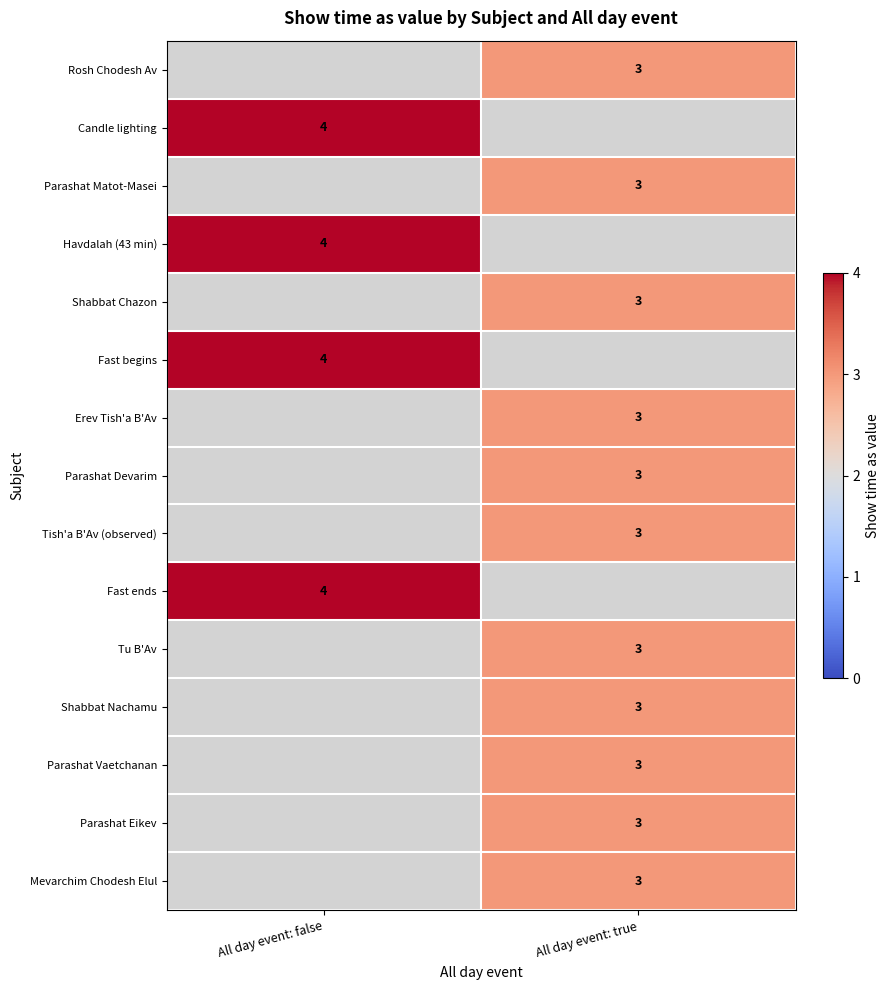

True or false: Tish'a B'Av (observed) has a value of 3 at All day event: true.

True